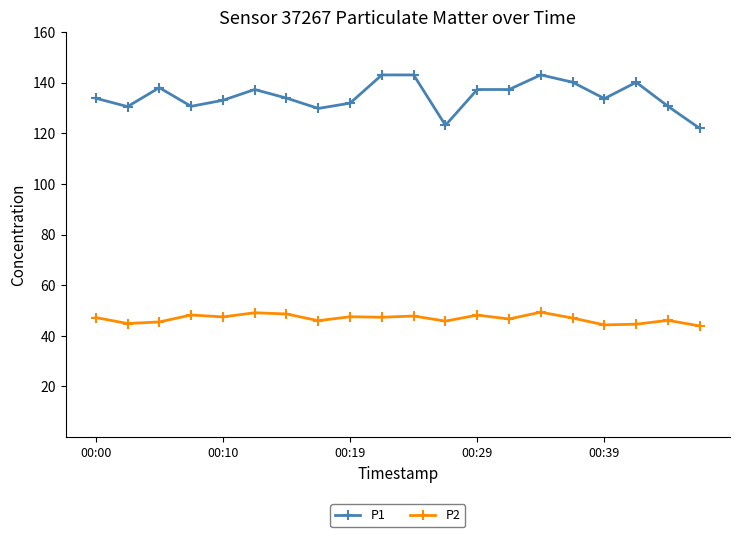

List the series in order of their peak value, lowest first.

P2, P1